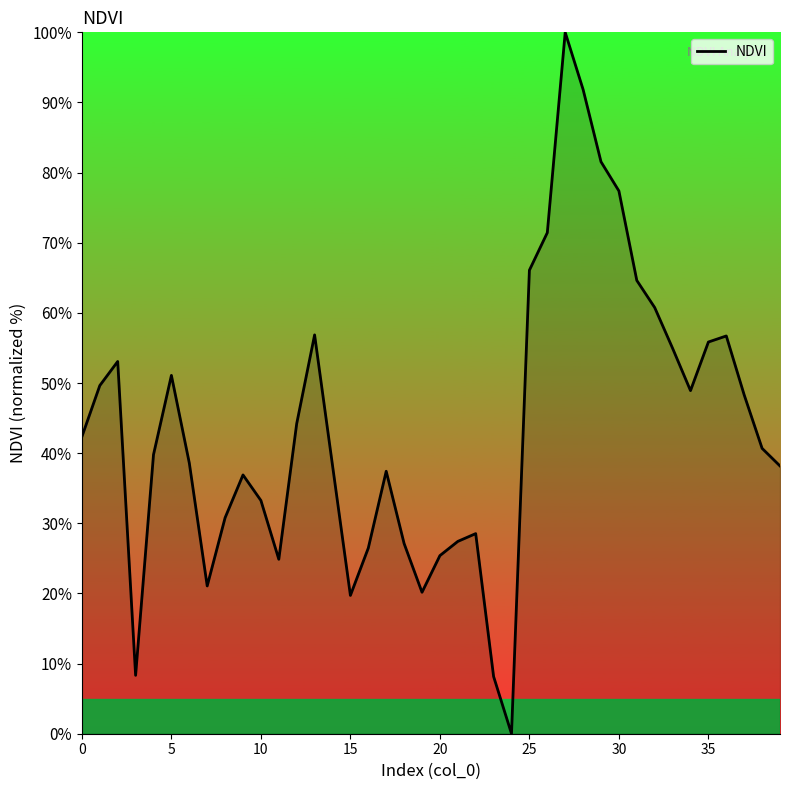

What is the maximum value shown in the chart?

100.0